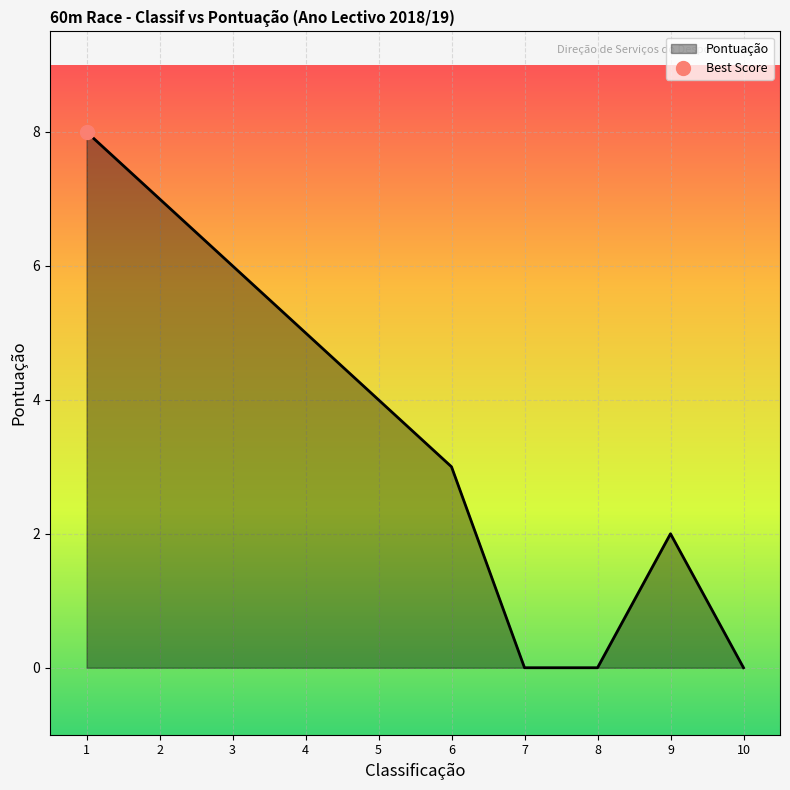

Is it true that Pontuação equals 6 at 3?

True